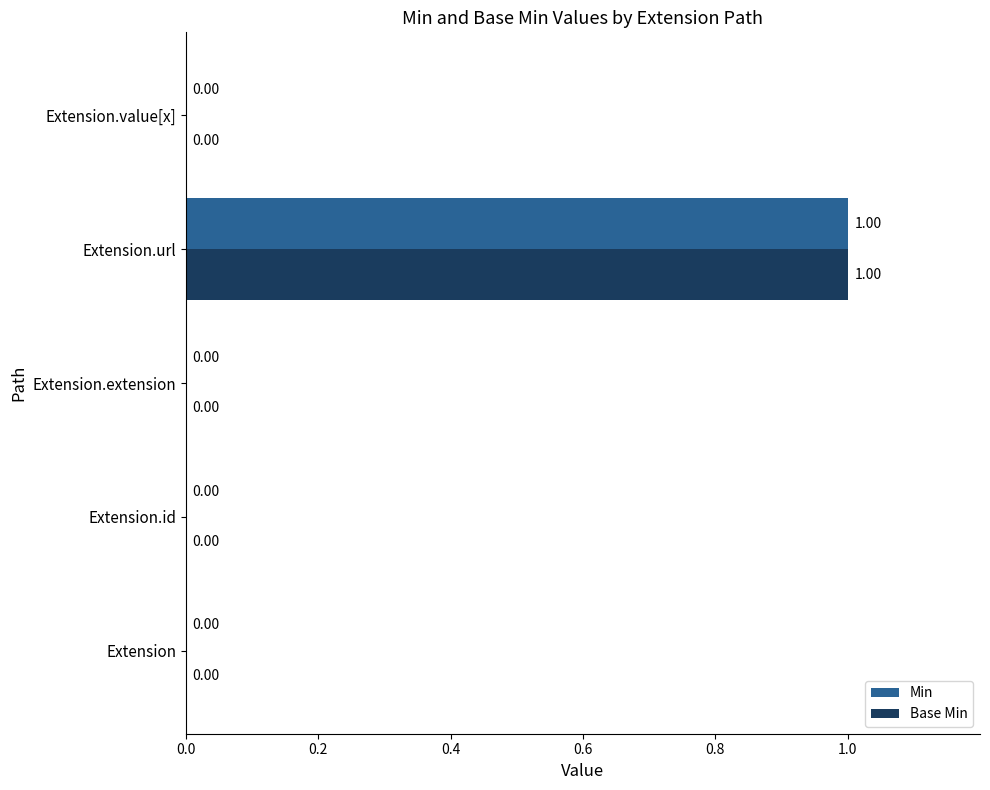

How many data points in Base Min are above 0?

1